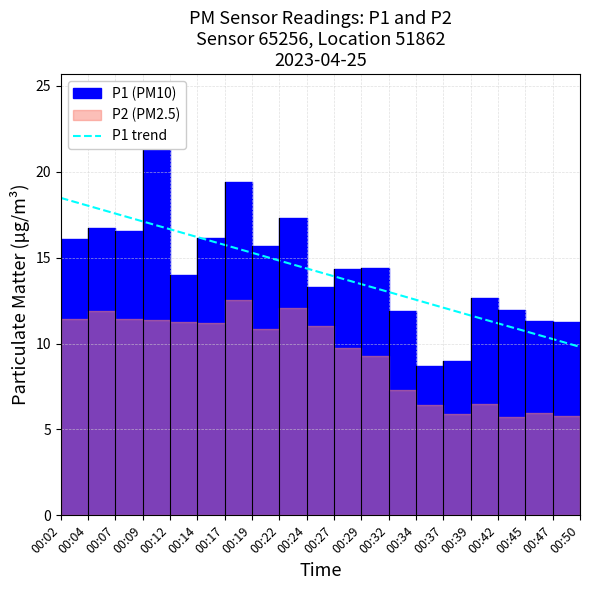

True or false: there are more than 0 points higher than both neighbors.

False